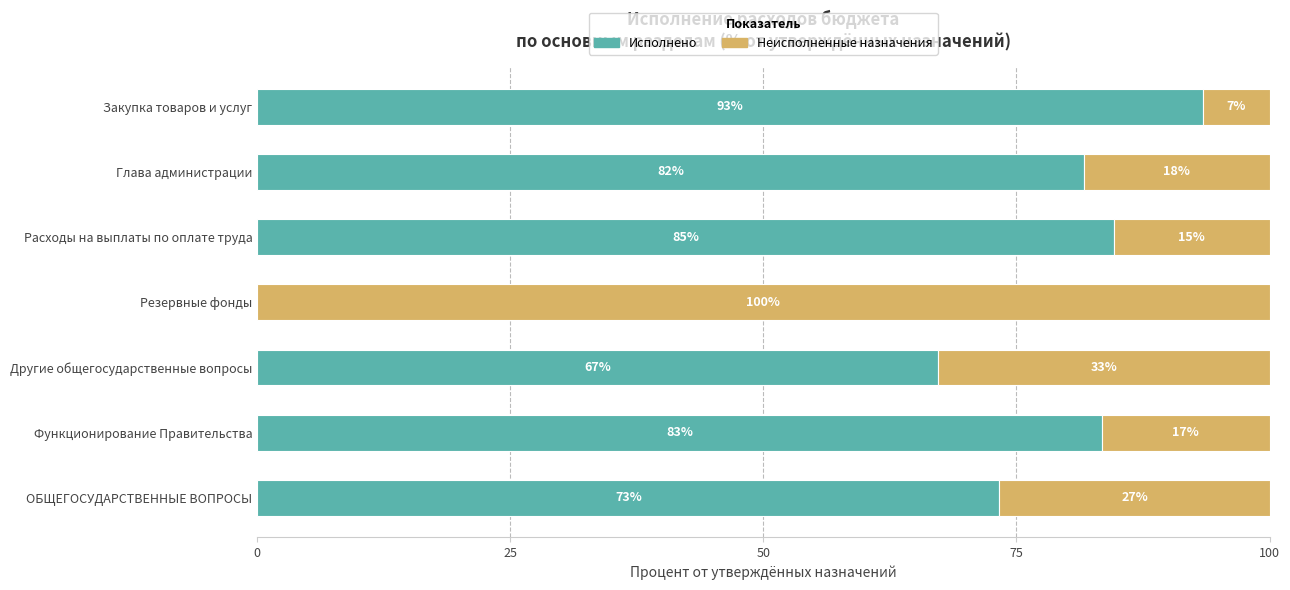

What are all the series names shown in the legend?

Исполнено, Неисполненные назначения